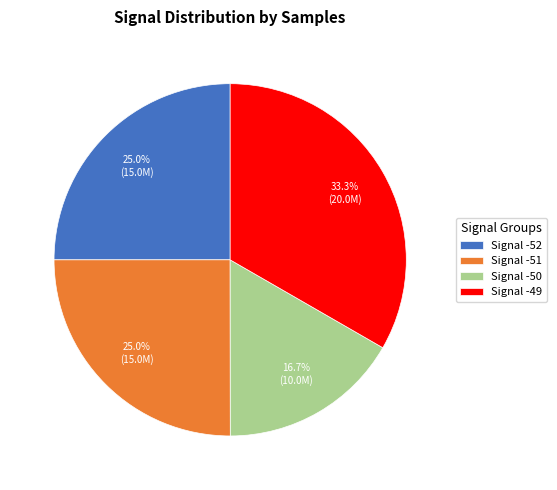

Is the sum of Signal -52 and Signal -50 greater than half?

No